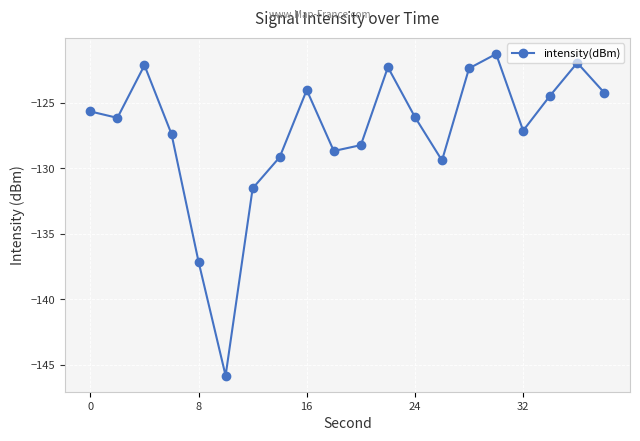

Is this an area chart (filled region under the line)?

No